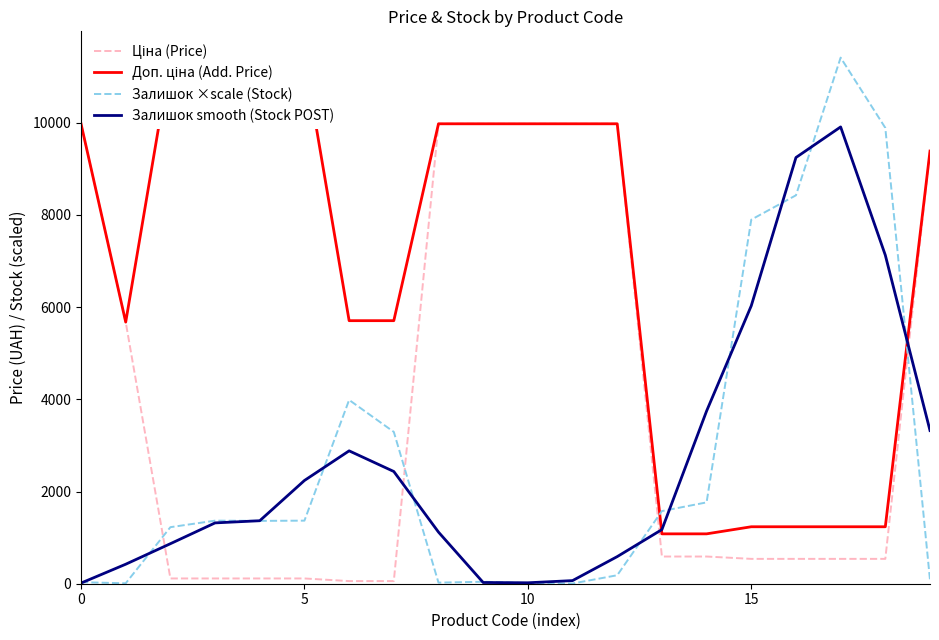

Which series has the widest spread of values?

Залишок ×scale (Stock)